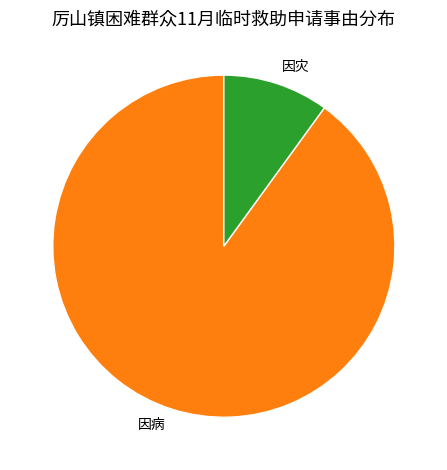

Which category accounts for the majority?

因病